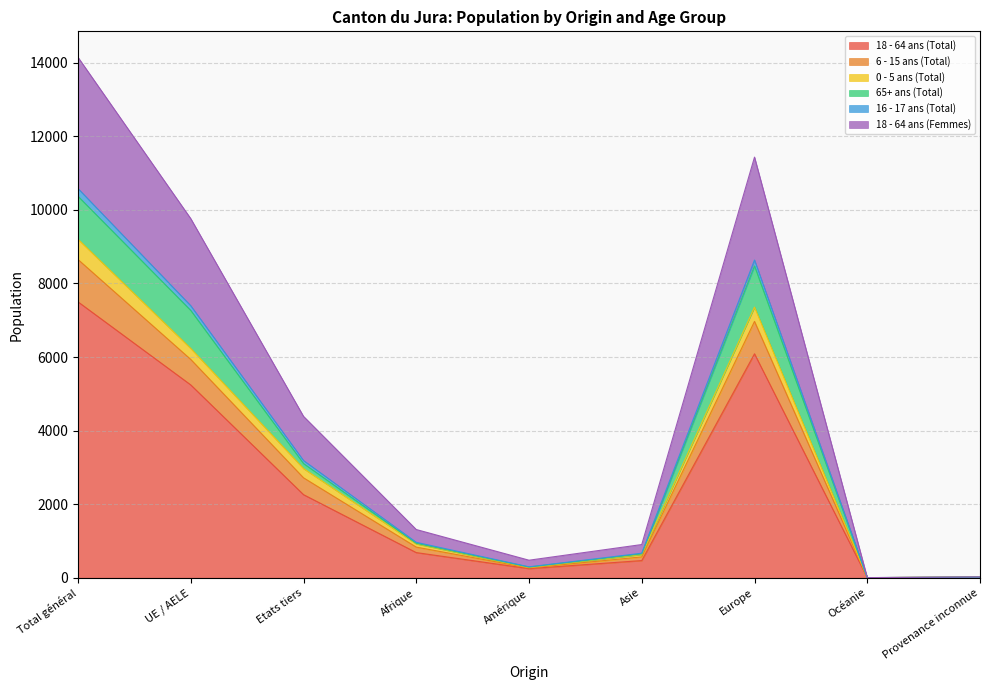

Does the chart display data point markers on the line(s)?

No